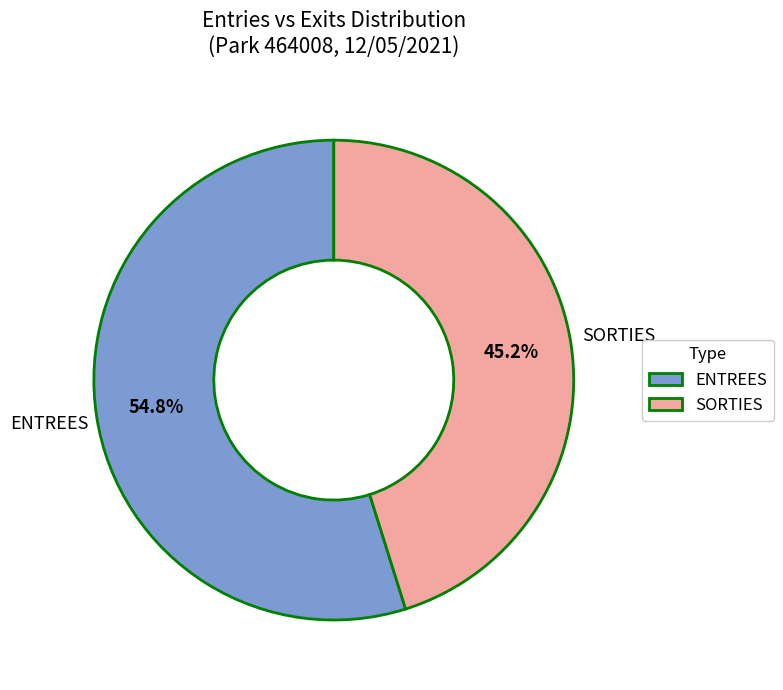

Which has a higher value, ENTREES or SORTIES?

ENTREES